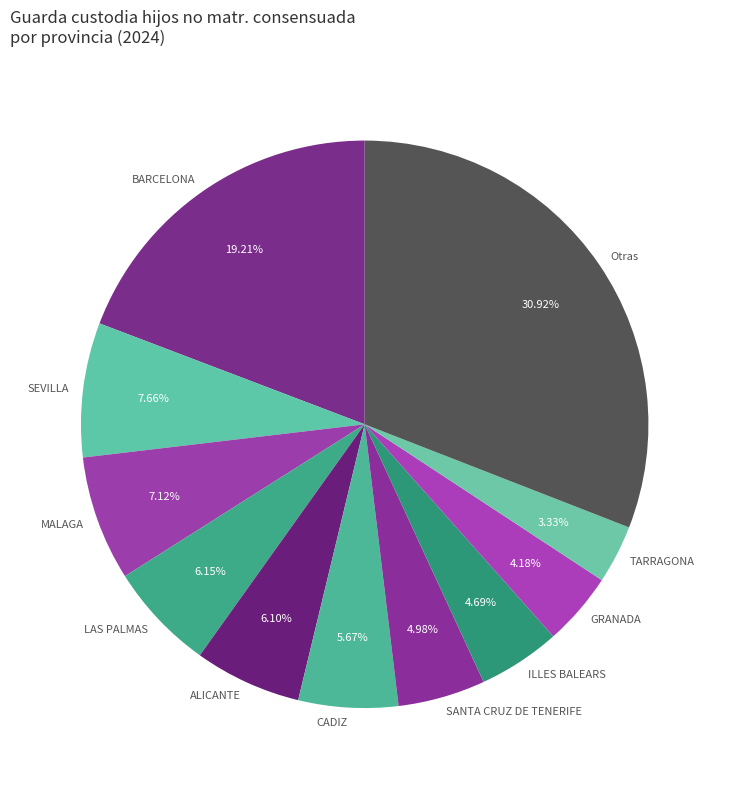

Is ILLES BALEARS the majority of the pie?

No